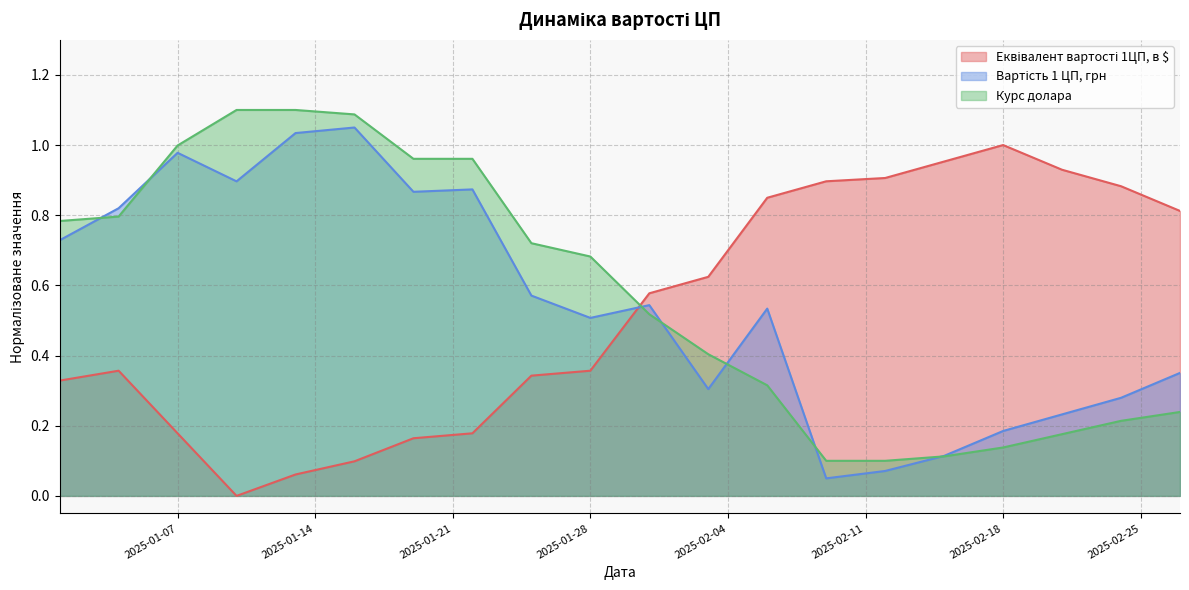

Rank the series at 2025-02-12 from highest to lowest value.

Еквівалент вартості 1ЦП, в $, Курс долара, Вартість 1 ЦП, грн